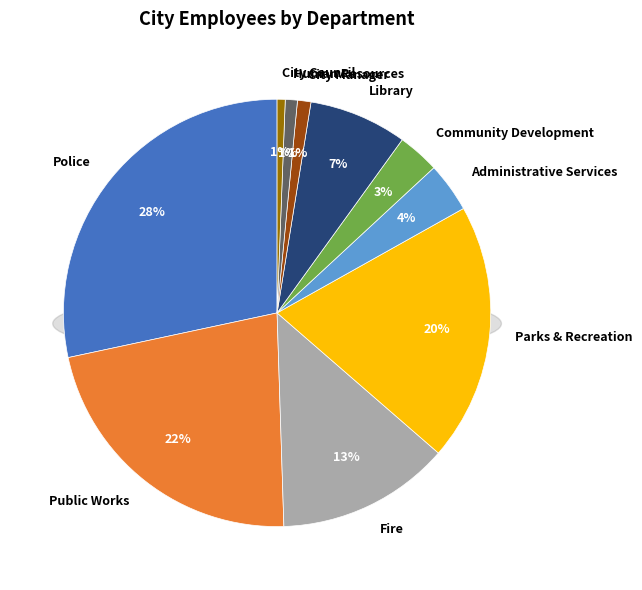

Is there a majority slice in this chart?

No